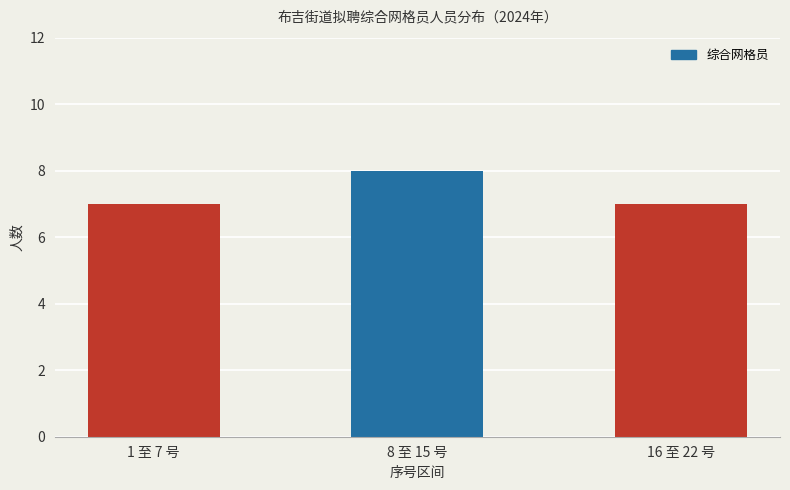

What is the label of the 3rd bar from the right?

1 至 7 号